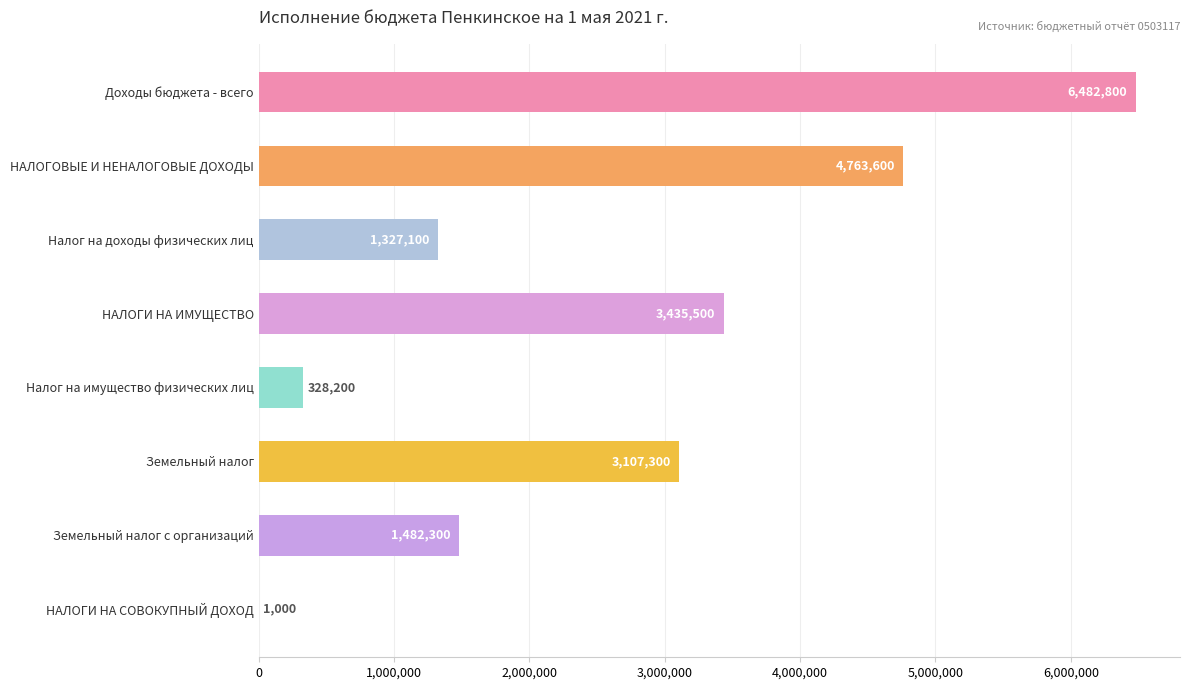

True or false: the data shows 1528275 at Доходы бюджета - всего.

False